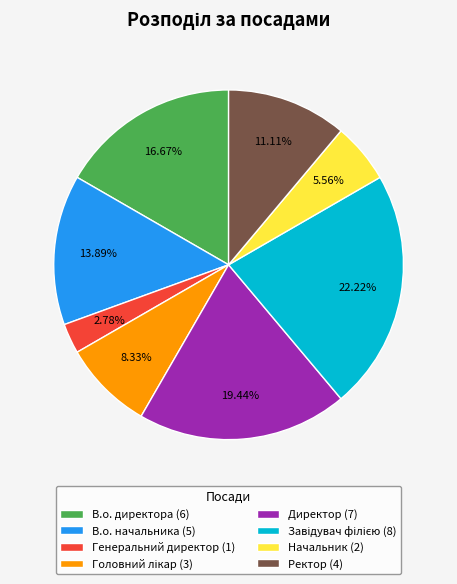

Is there any slice that represents more than half of the pie?

No